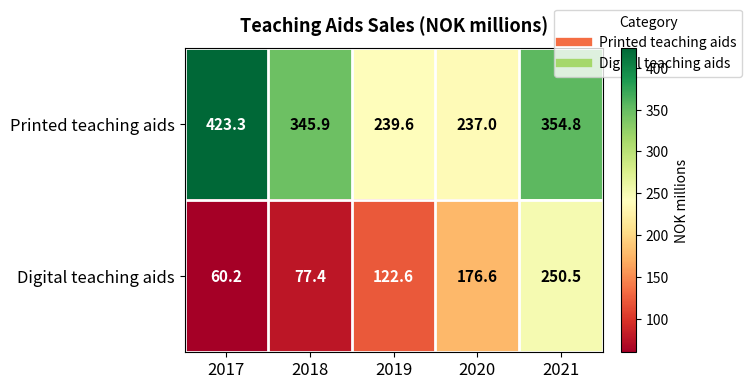

List the series in order of their overall mean, lowest first.

Digital teaching aids, Printed teaching aids